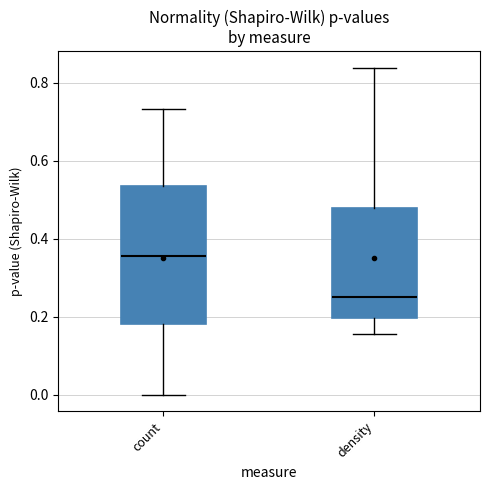

Where does the upper whisker of the box for density end on the y-axis? The values are not printed on the chart, so give them approximately, as read against the axis.

0.84